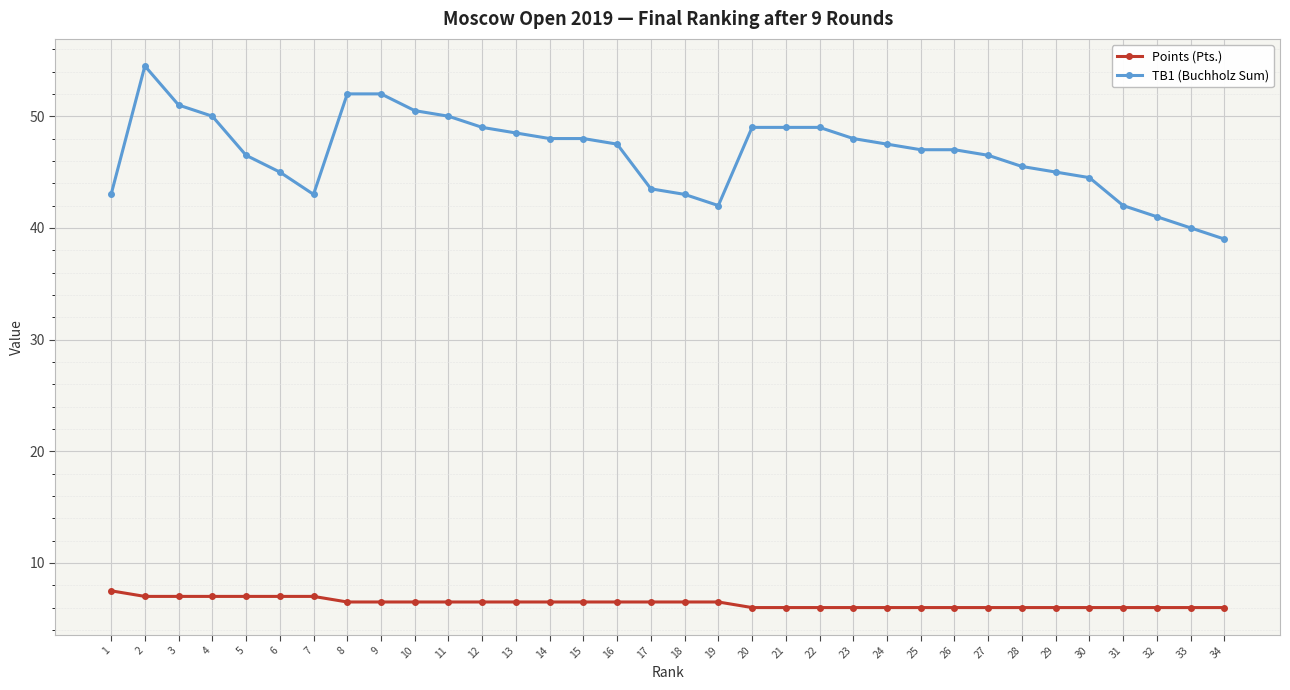

Rank the series at 21 from highest to lowest value.

TB1 (Buchholz Sum), Points (Pts.)